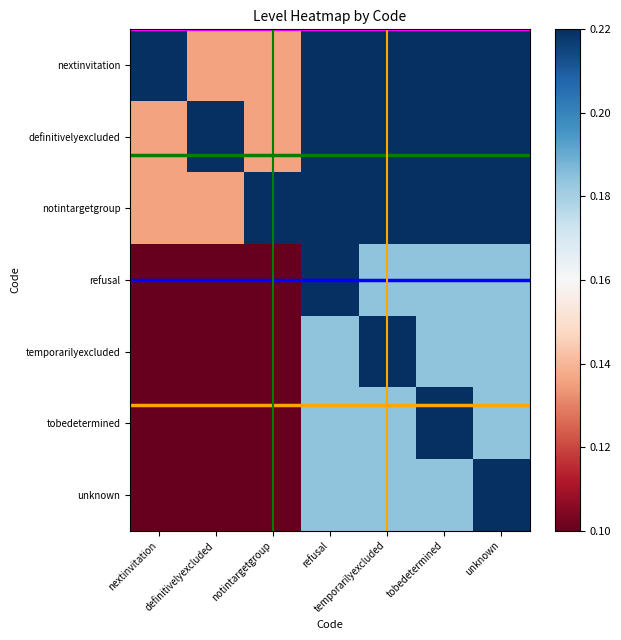

List the series in order of their peak value, lowest first.

nextinvitation, definitivelyexcluded, notintargetgroup, refusal, temporarilyexcluded, tobedetermined, unknown